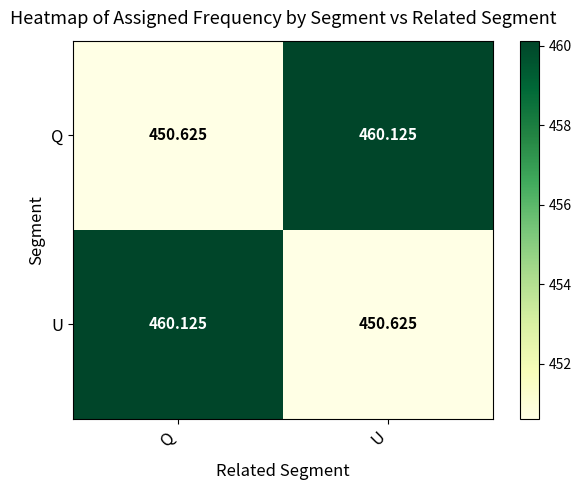

At which label is U closest to 455?

U